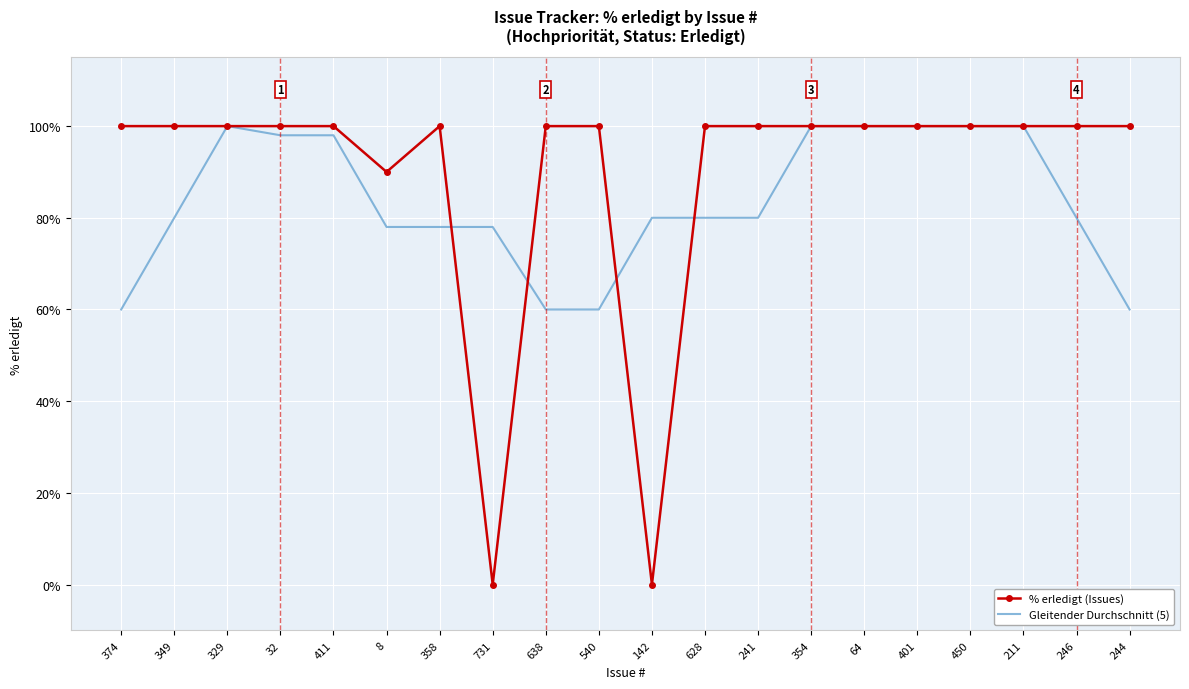

At how many categories does at least one series exceed 92?

17